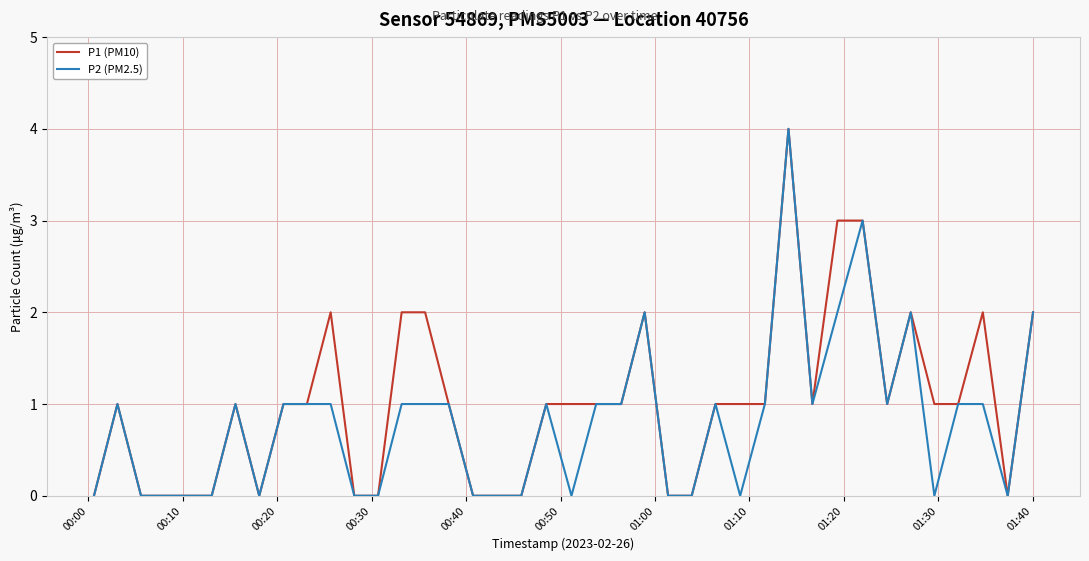

List the series in order of their overall mean, highest first.

P1 (PM10), P2 (PM2.5)